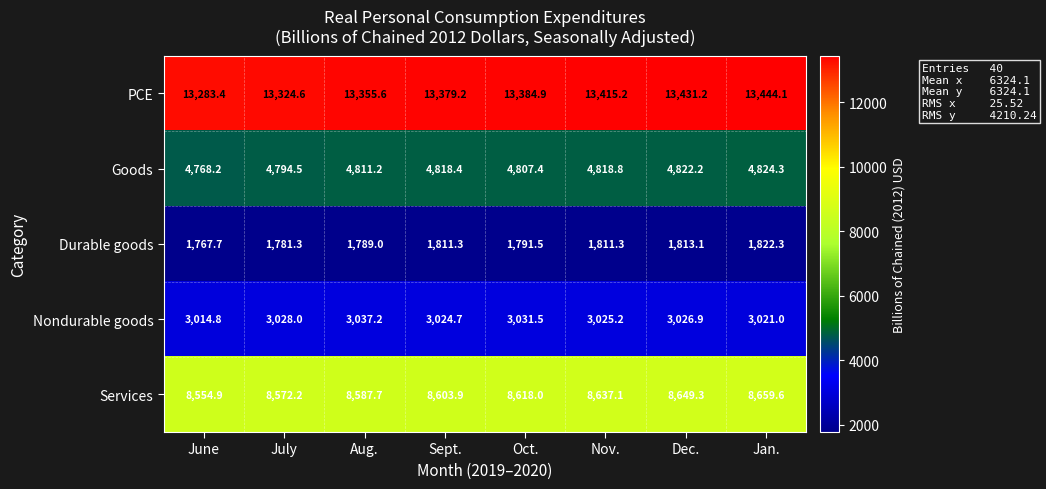

What is the smallest value displayed?

1767.7